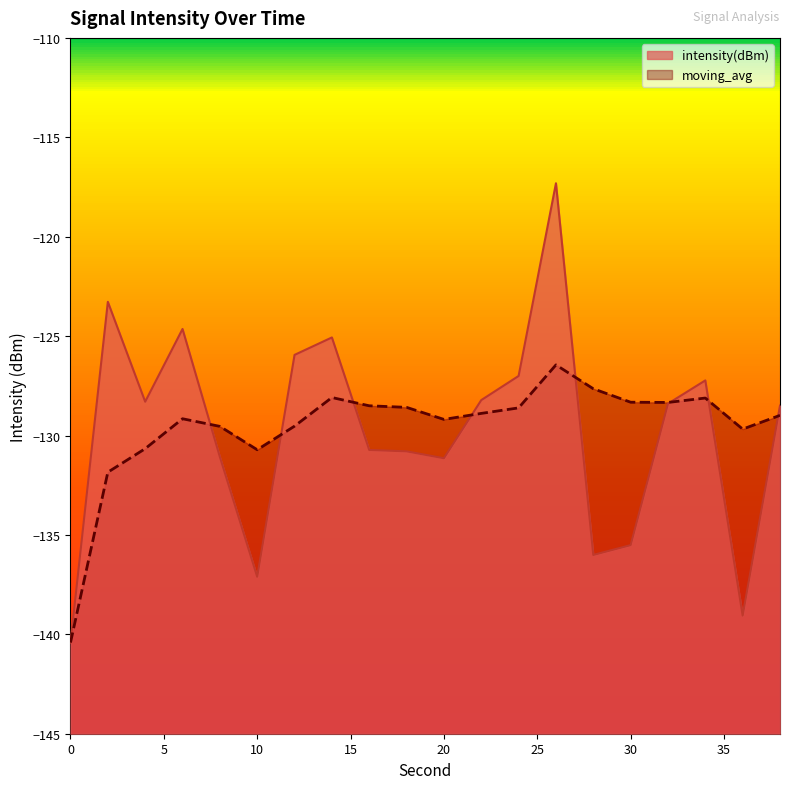

Which series has the largest total across all categories?

moving_avg